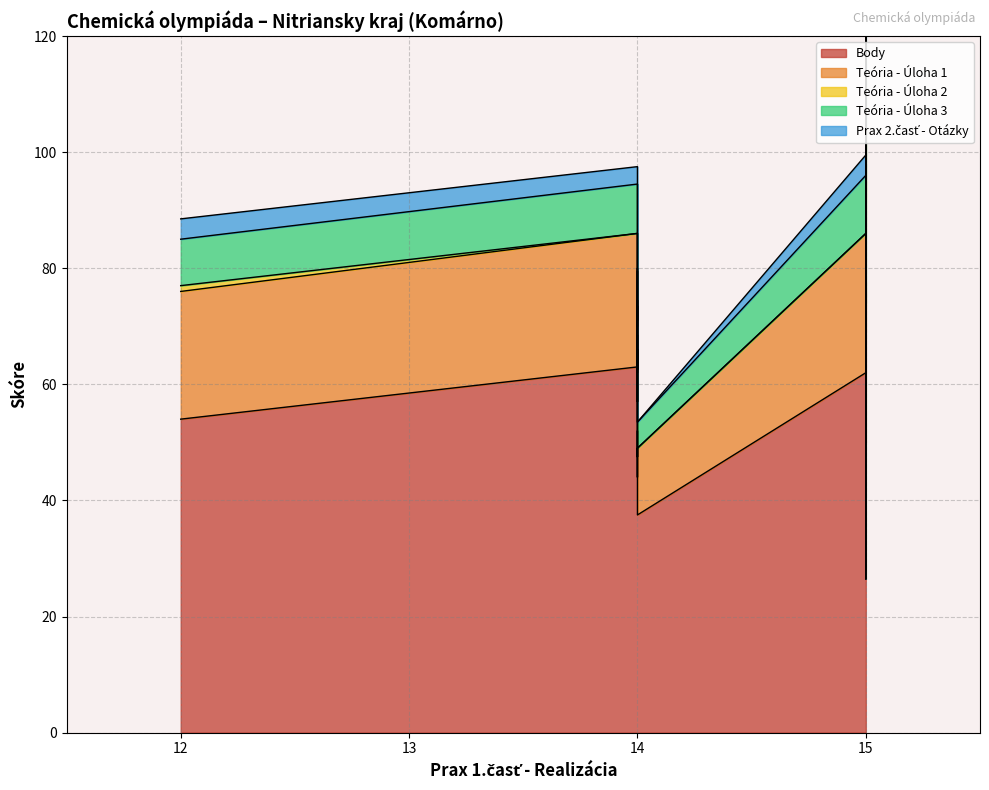

How many lines are shown in the chart?

5